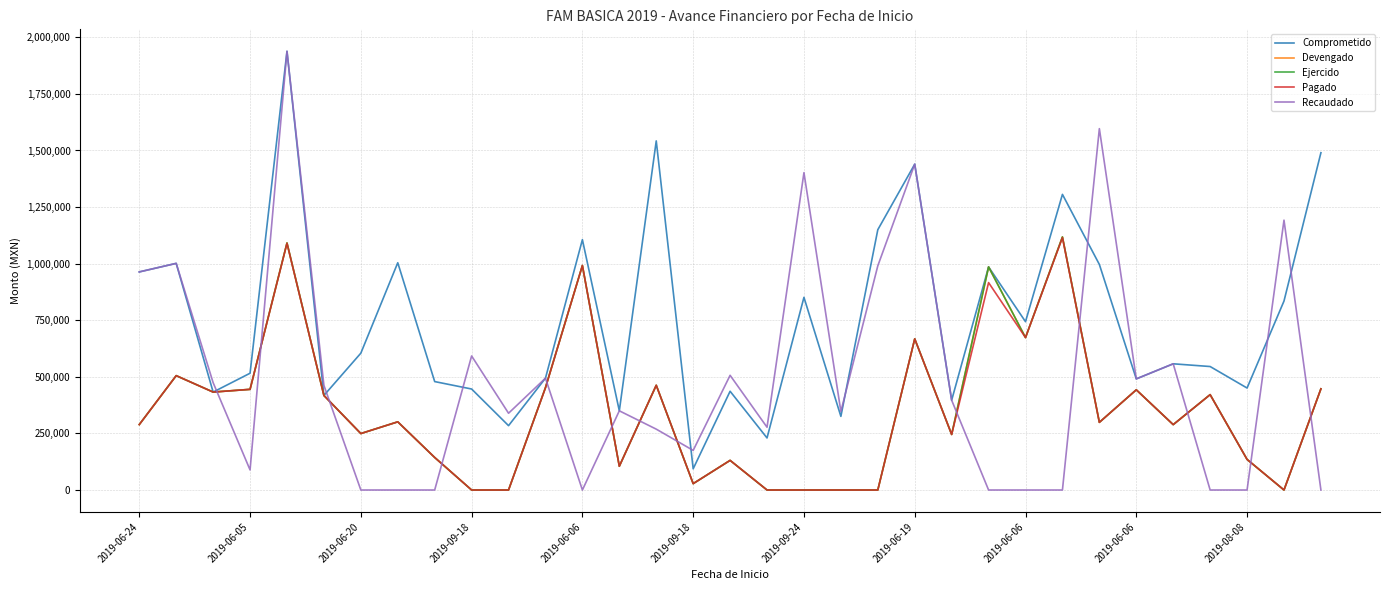

At which category does the chart reach its minimum across all series?

2019-09-18